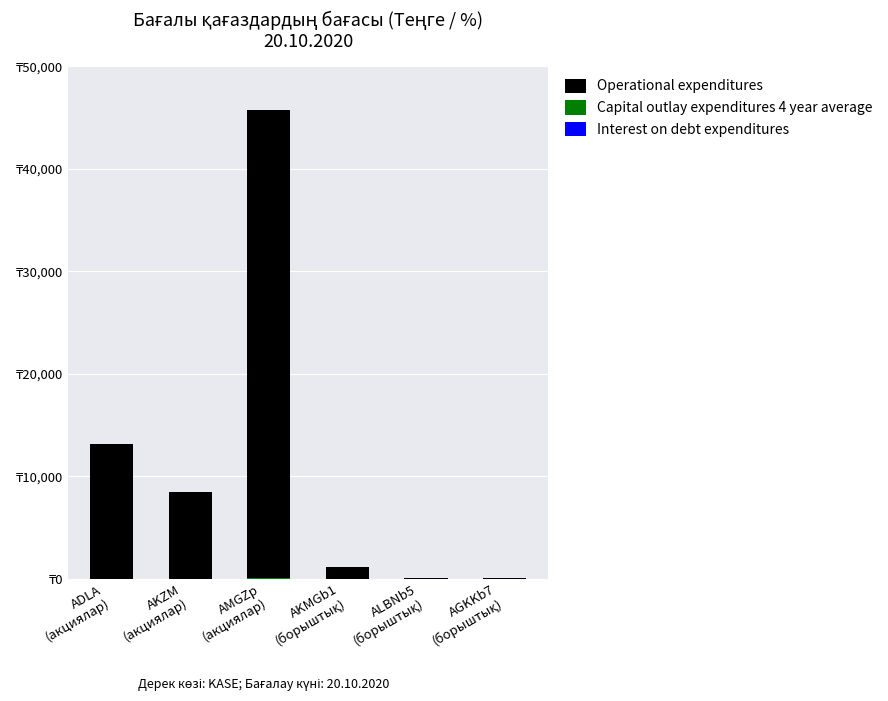

What is the approximate value of Capital outlay expenditures 4 year average at AKMGb1
(борыштық)?

1.2